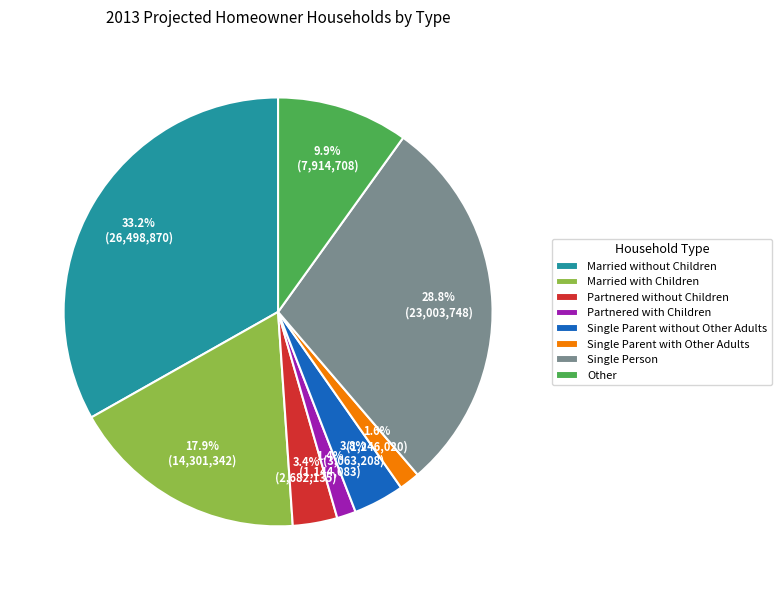

What percentage is the Partnered without Children slice, to the nearest percent?

3%